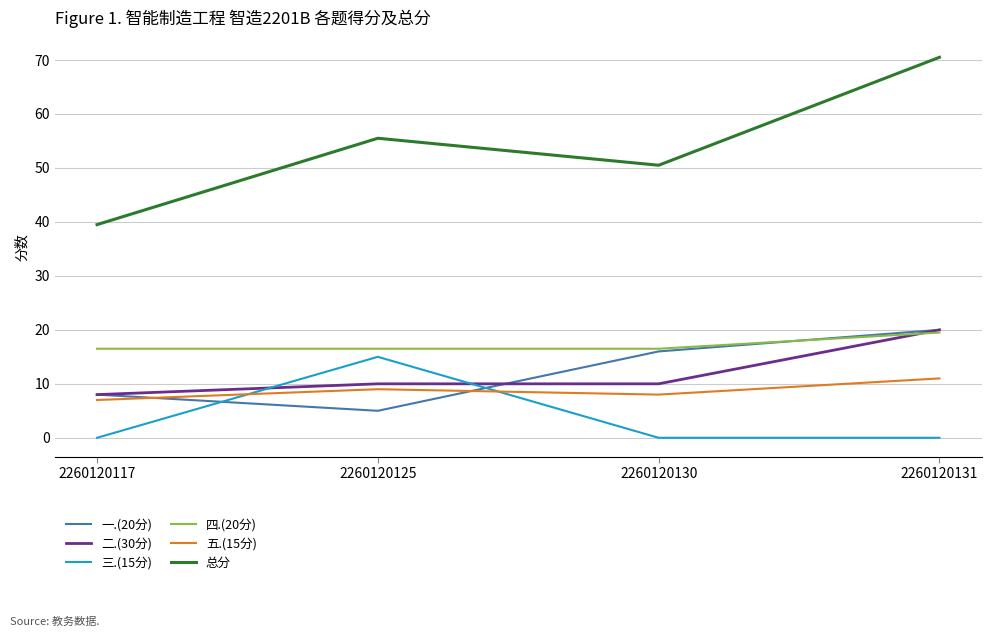

Reading left to right, transcribe all the data shown in this chart.

一.(20分): 2260120117=8.0	2260120125=5.0	2260120130=16.0	2260120131=20.0
二.(30分): 2260120117=8.0	2260120125=10.0	2260120130=10.0	2260120131=20.0
三.(15分): 2260120117=0.0	2260120125=15.0	2260120130=0.0	2260120131=0.0
四.(20分): 2260120117=16.5	2260120125=16.5	2260120130=16.5	2260120131=19.5
五.(15分): 2260120117=7.0	2260120125=9.0	2260120130=8.0	2260120131=11.0
总分: 2260120117=39.5	2260120125=55.5	2260120130=50.5	2260120131=70.5